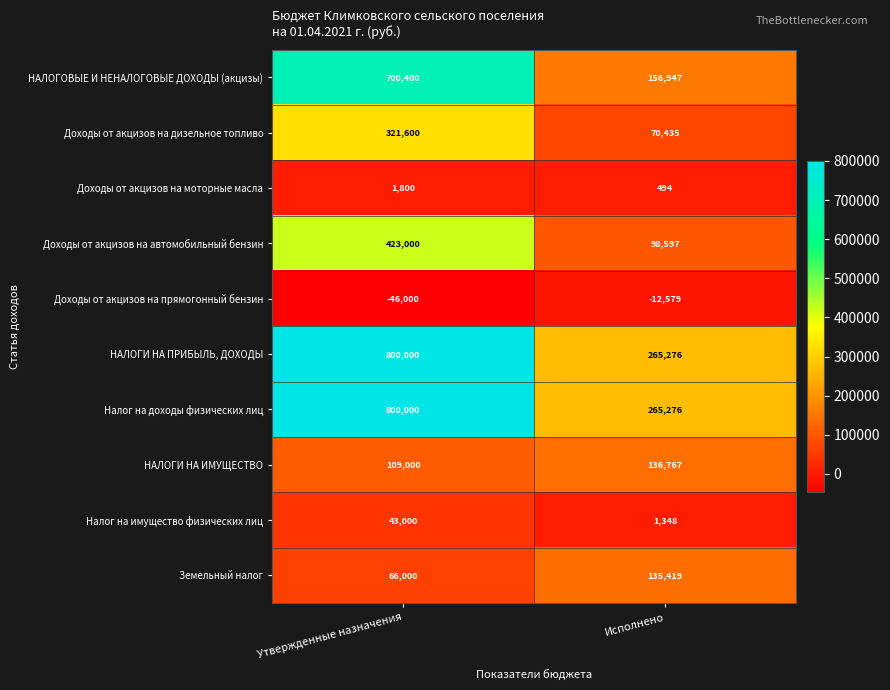

Which series has the largest range (max minus min)?

НАЛОГОВЫЕ И НЕНАЛОГОВЫЕ ДОХОДЫ (акцизы)